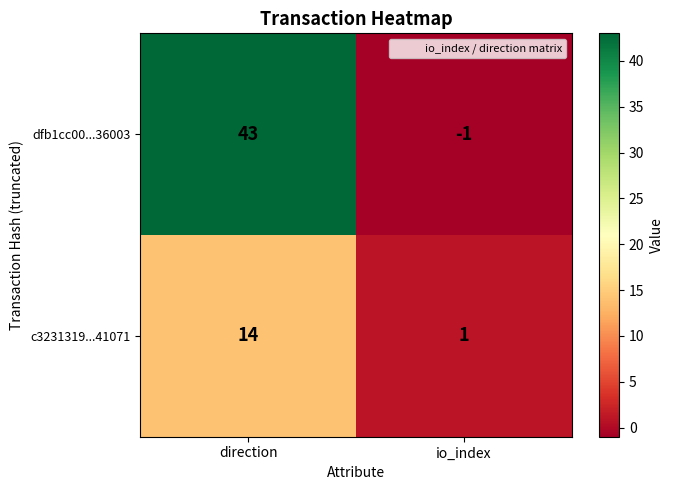

The c3231319...41071 series shows 1 at io_index. True or false?

True